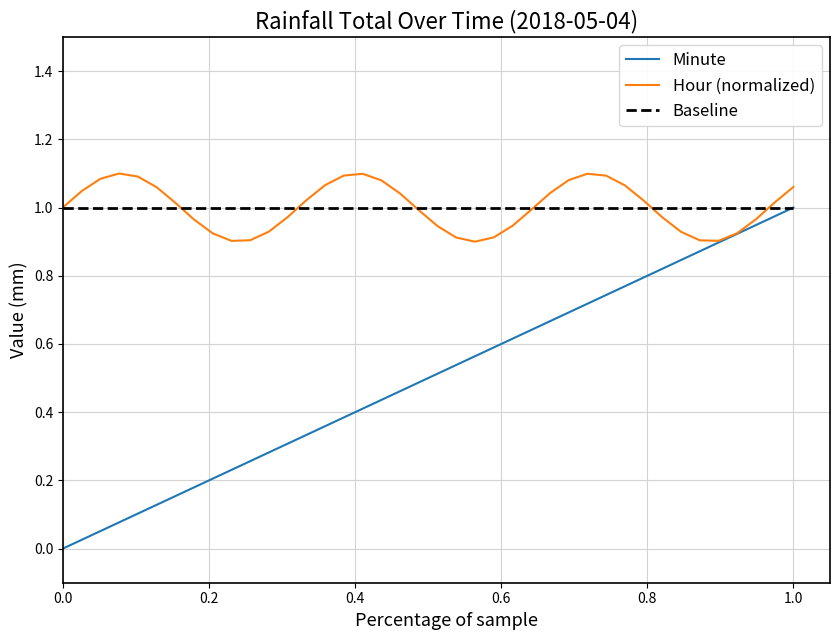

Which series has the widest spread of values?

Minute